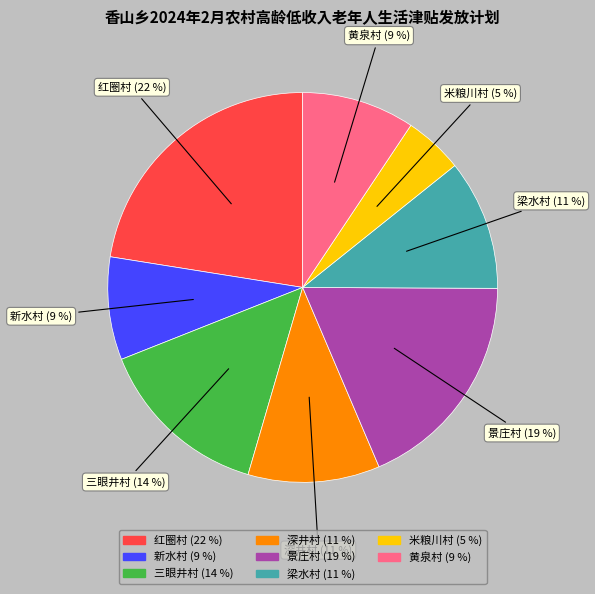

Count the number of slices in the pie.

8